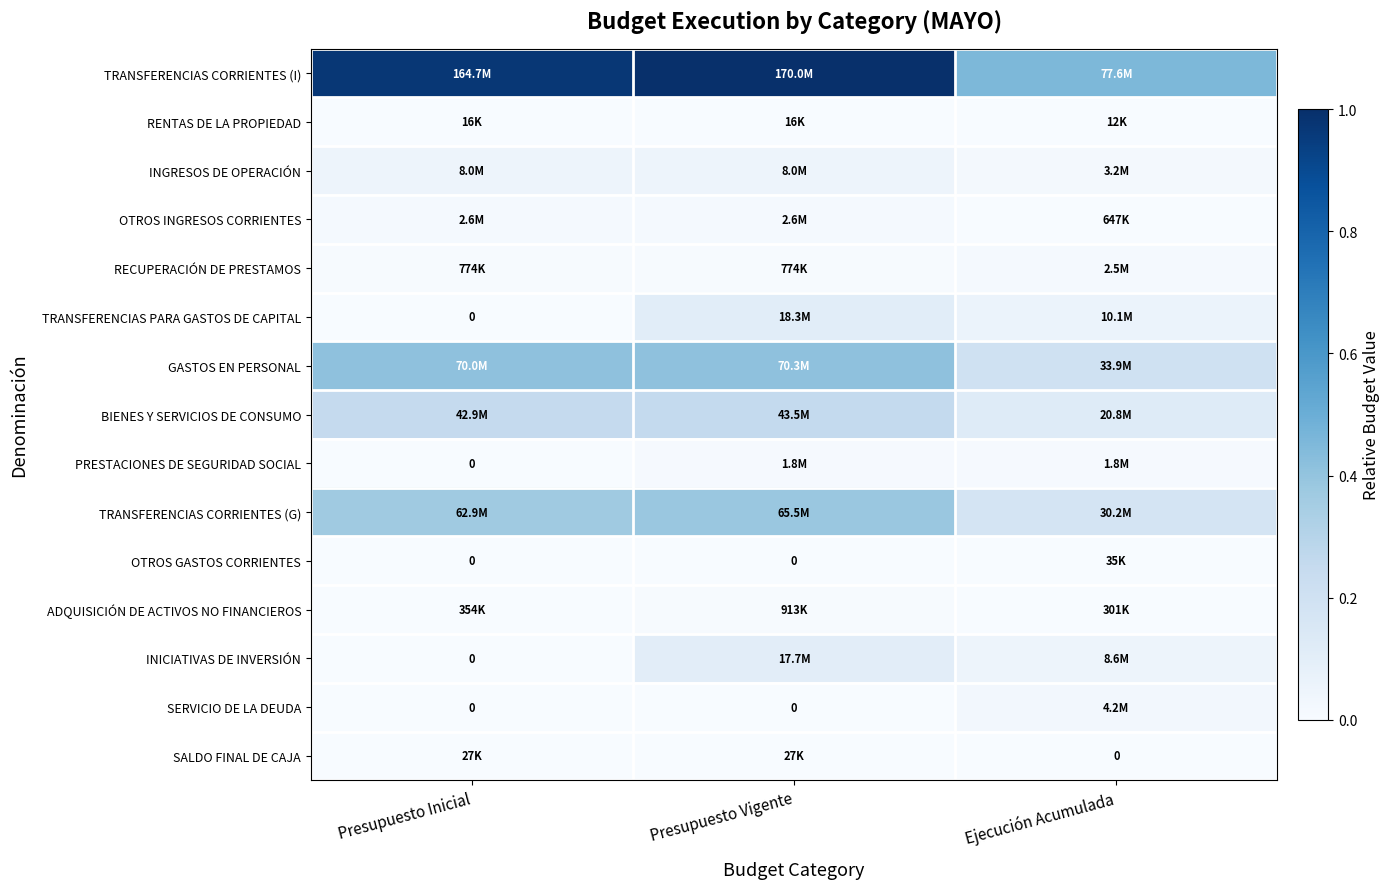

What is the difference between the highest and lowest values at Presupuesto Inicial?

1.0